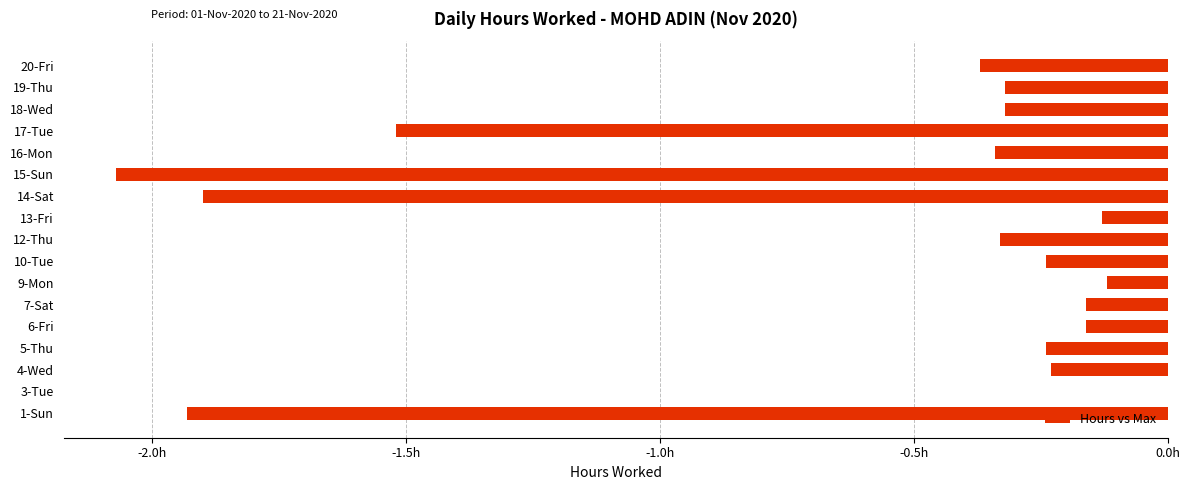

Are the bars horizontal?

Yes